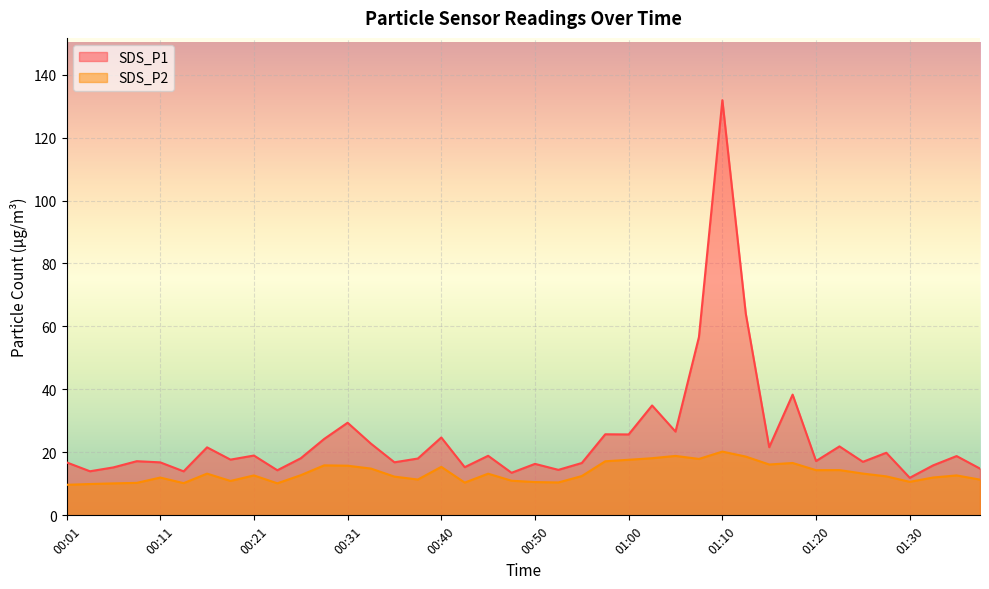

Where does the SDS_P2 series first go above 12?

00:16